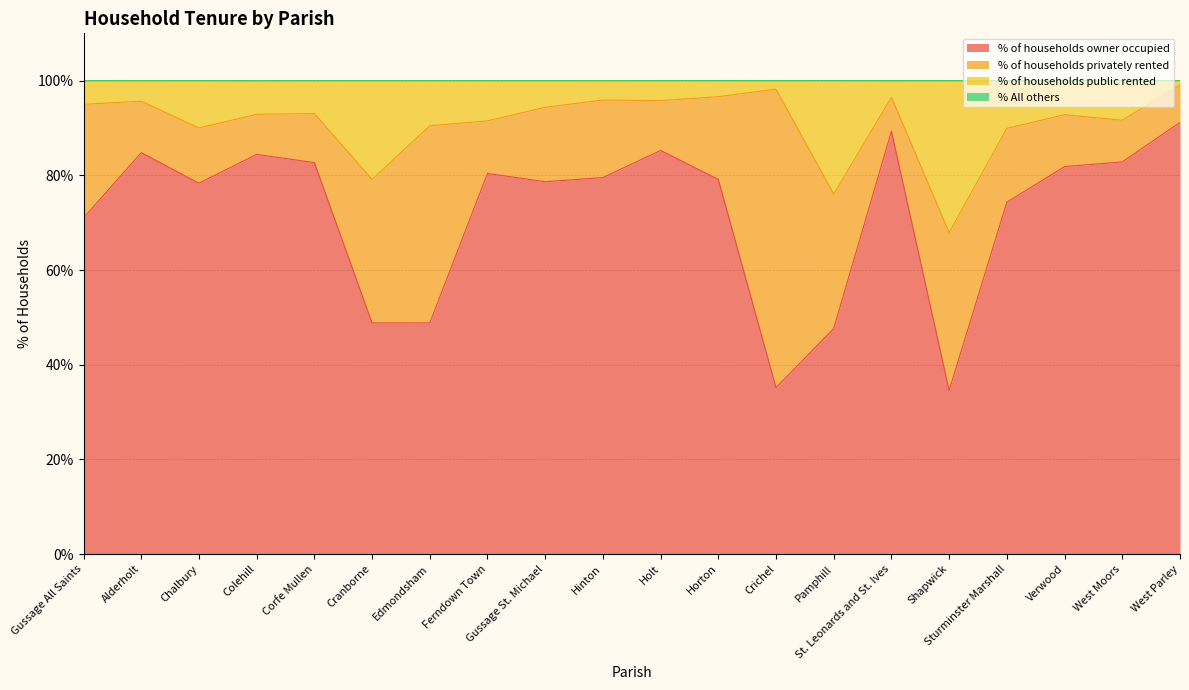

How many lines are shown in the chart?

4